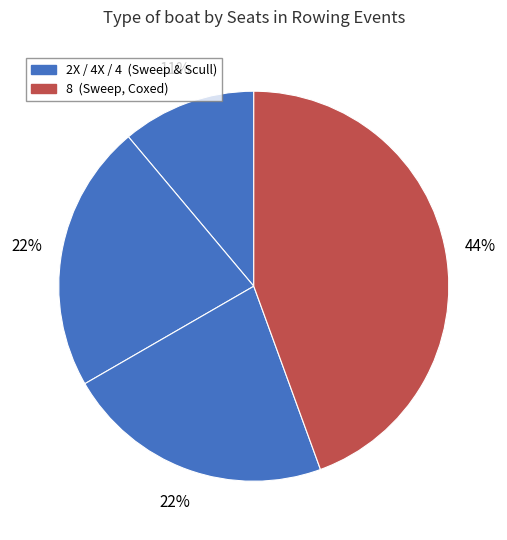

Count the number of slices in the pie.

4